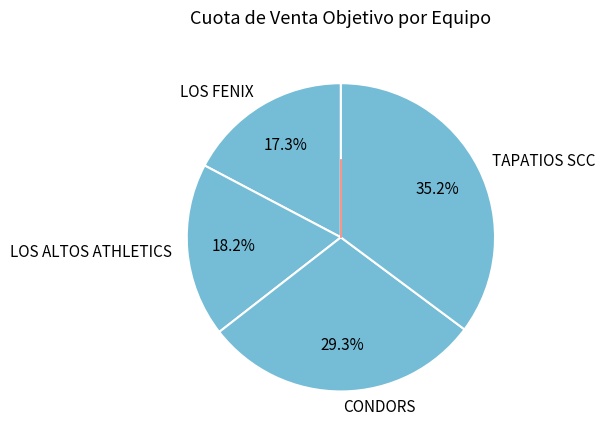

To the nearest percent, what is the difference between the largest and smallest slice percentages?

18%